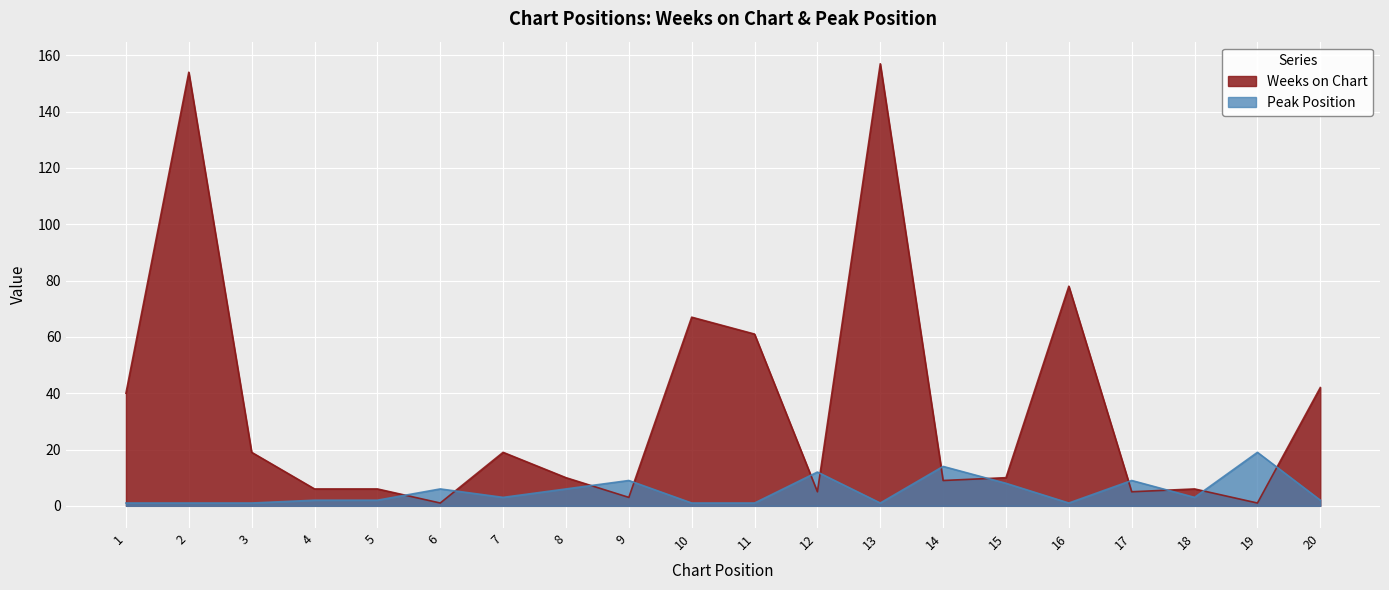

What is the value of the Weeks on Chart point at the 14th from the left?

9